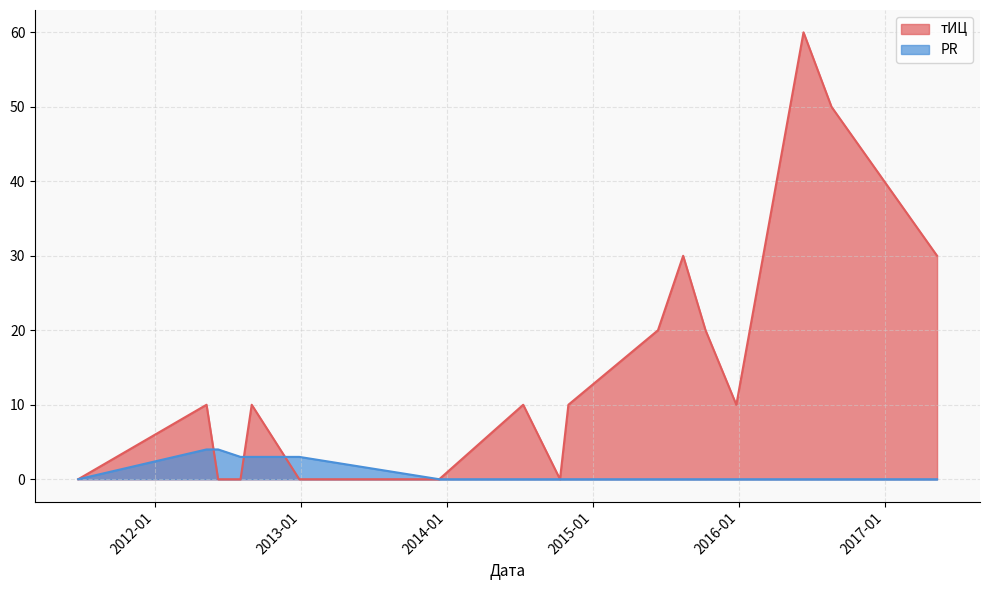

At which category is the sum across all series the highest?

2016-06-11